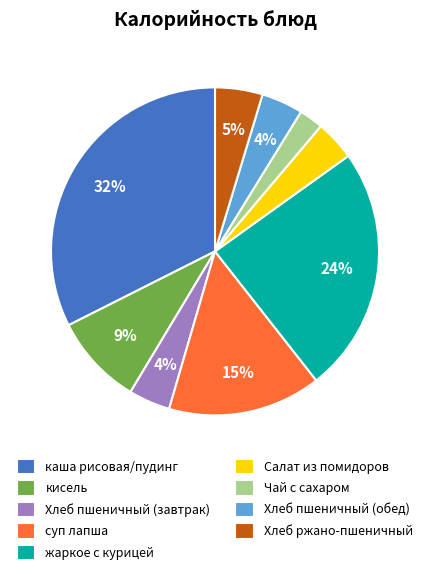

Which has a higher value, суп лапша or жаркое с курицей?

жаркое с курицей